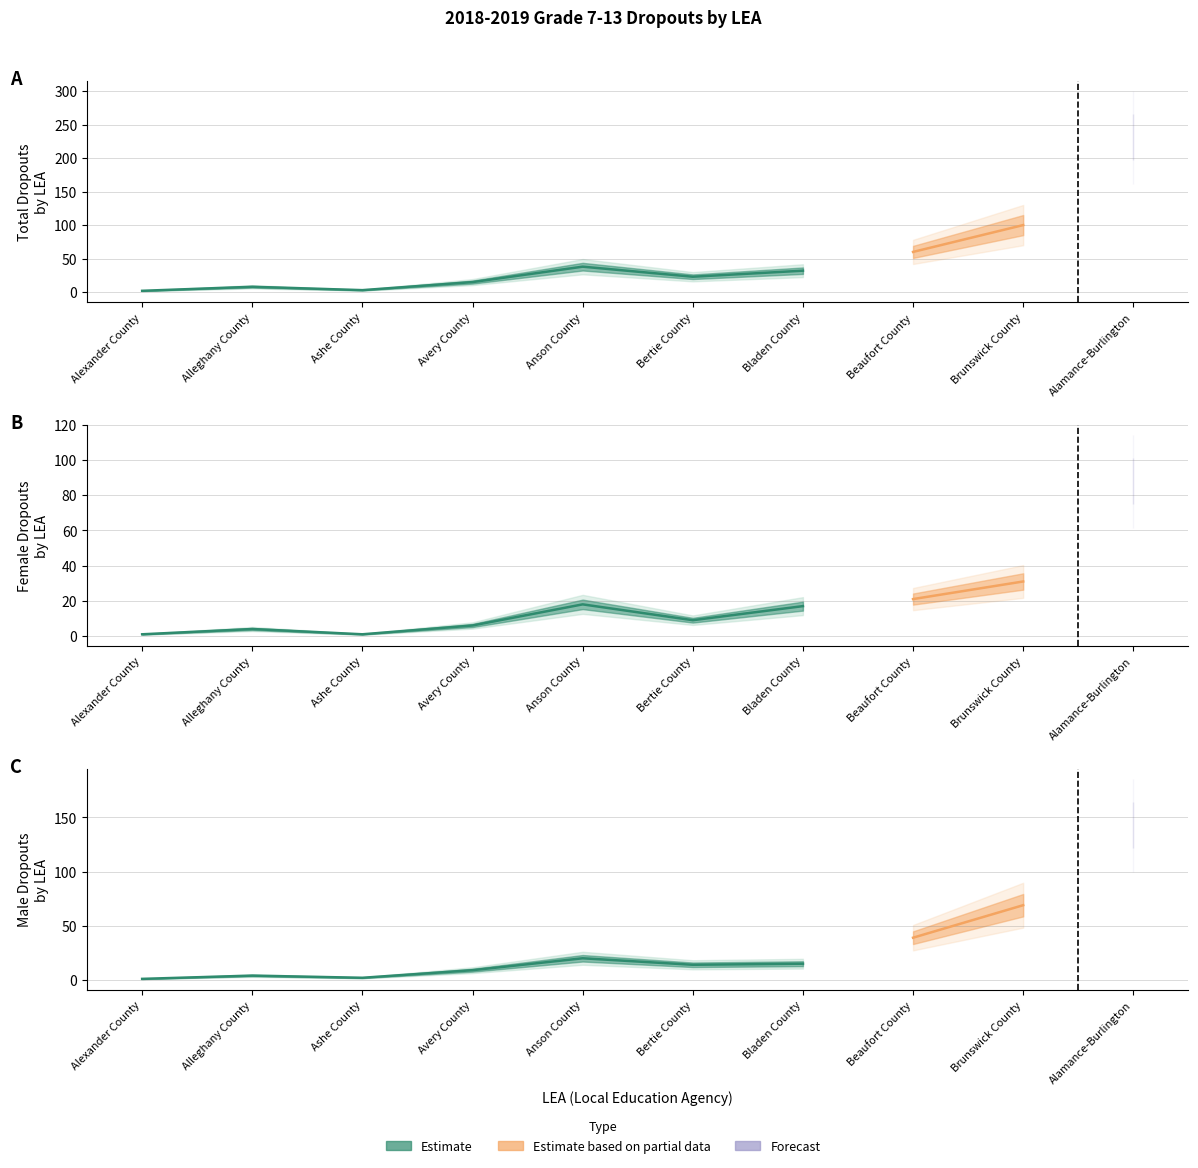

What is the sum of the Total values at Avery County and Ashe County?

18